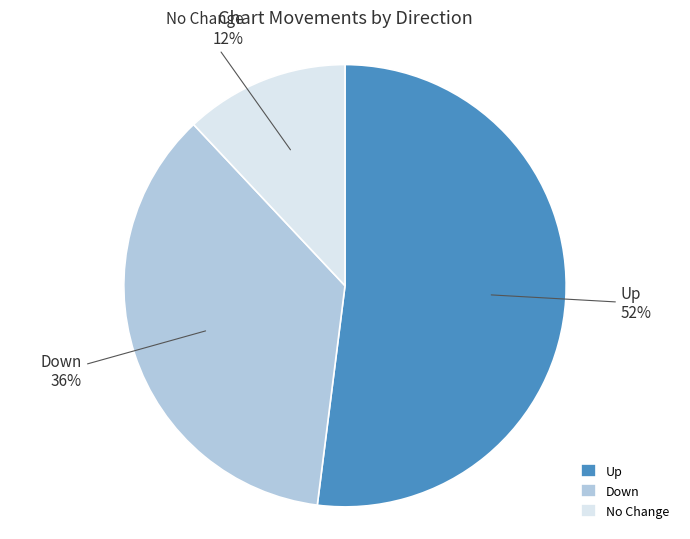

Which has a higher value, Up or Down?

Up